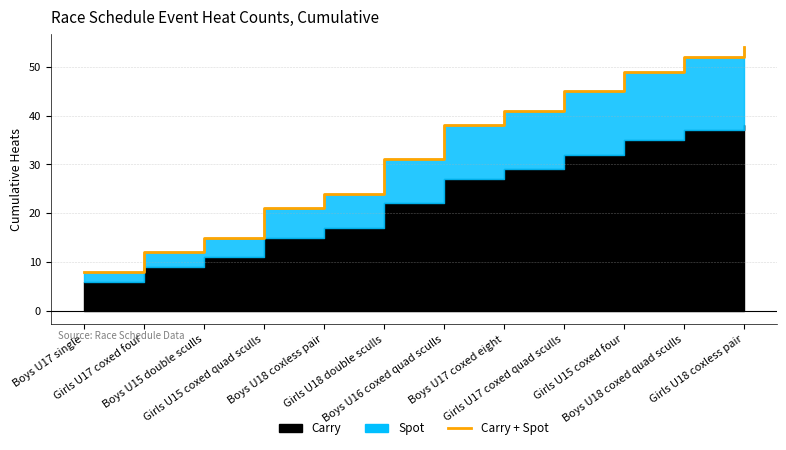

What is the smallest value displayed?

8